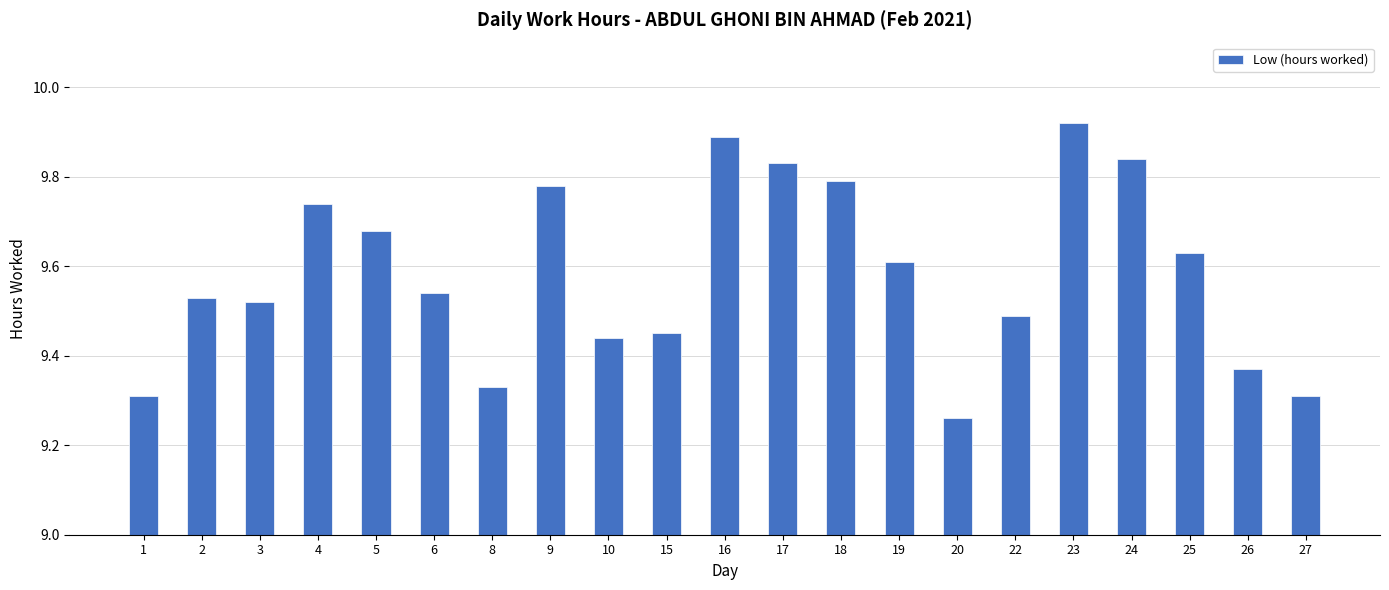

Is it true that the value at 18 is 9.8?

True